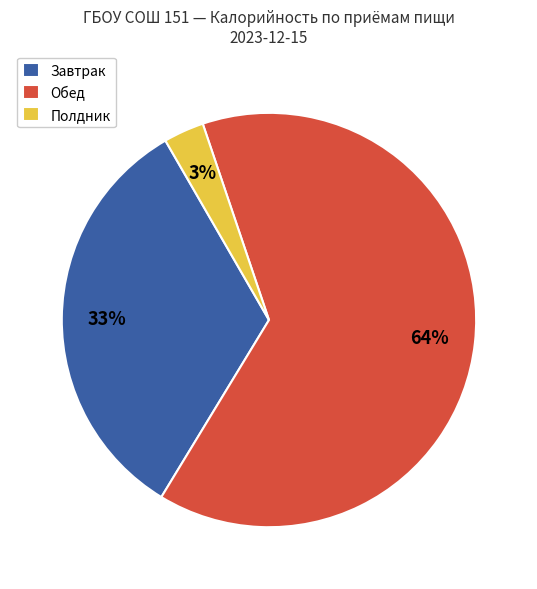

What percentage is the Завтрак slice, to the nearest percent?

33%